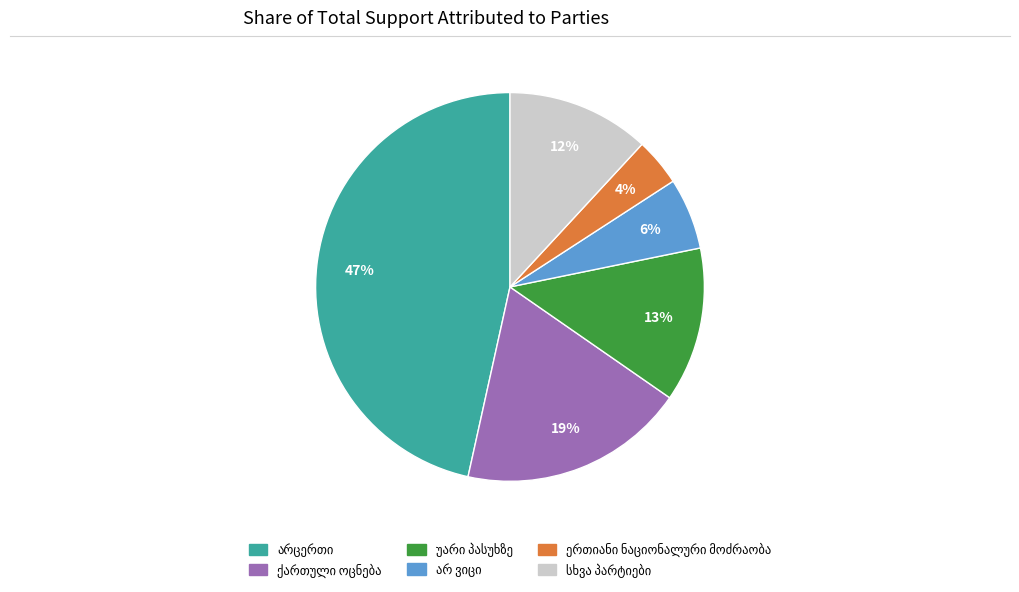

To the nearest percent, what is the average slice percentage?

17%